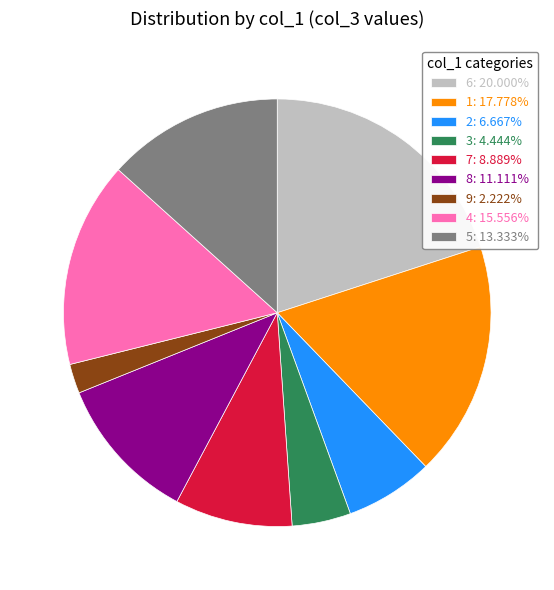

Count the number of slices in the pie.

9